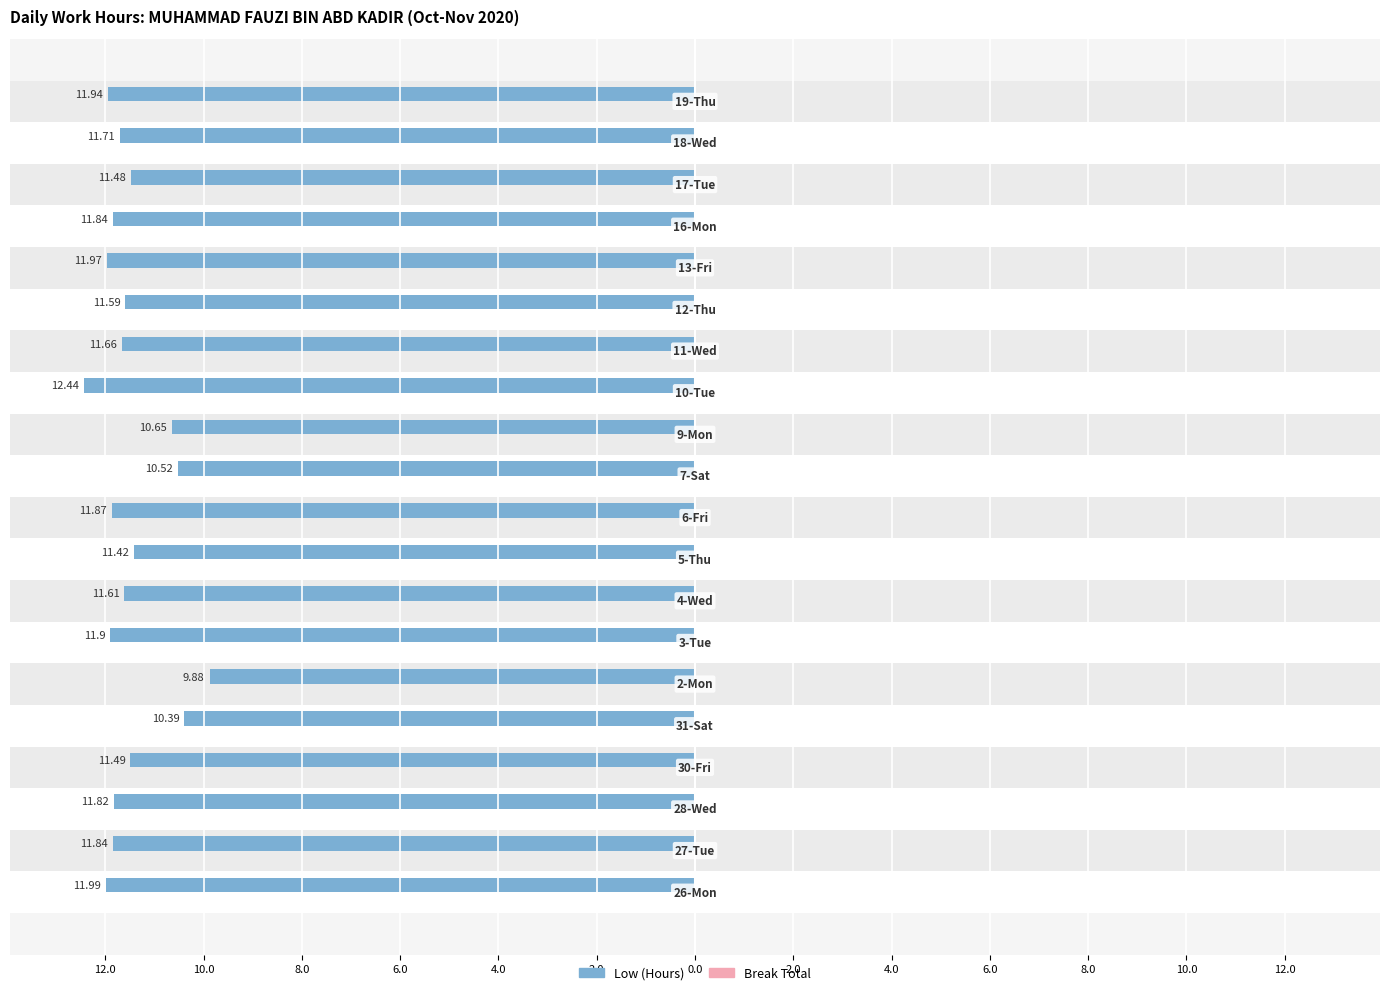

Are the bars grouped side by side (vs. stacked)?

No